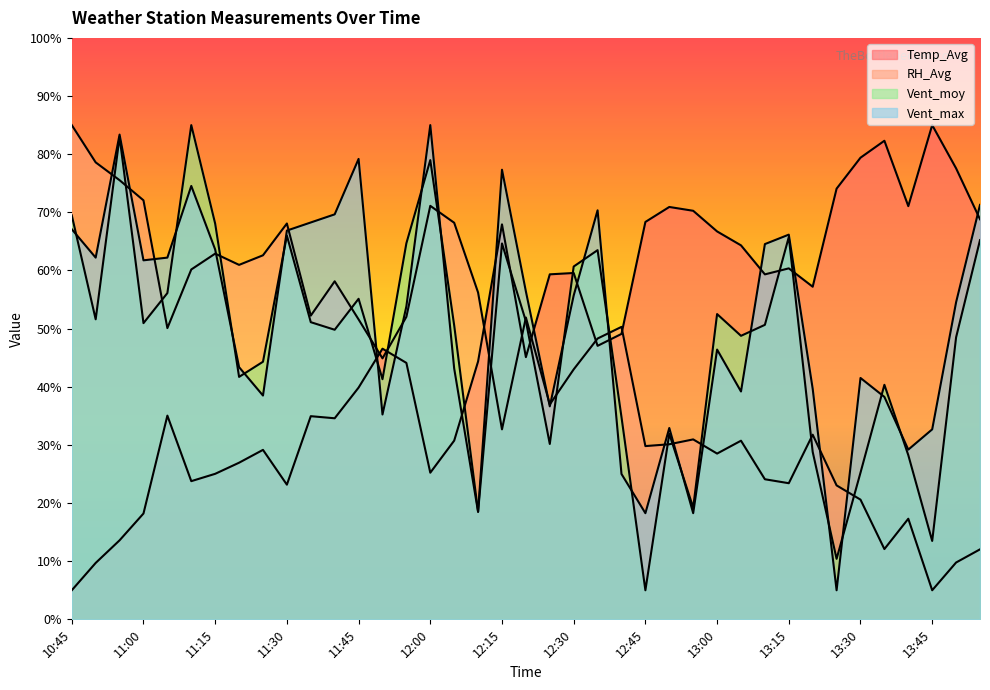

At which label does Temp_Avg reach its peak?

13:45